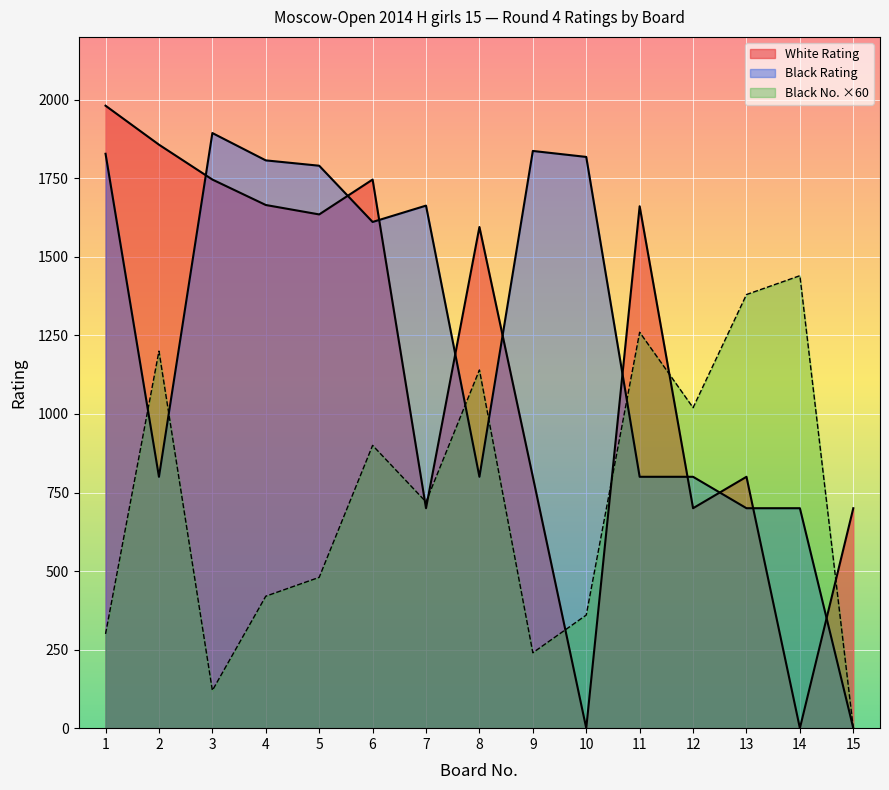

What is the difference between the Black Rating values at 10 and 12?

1018